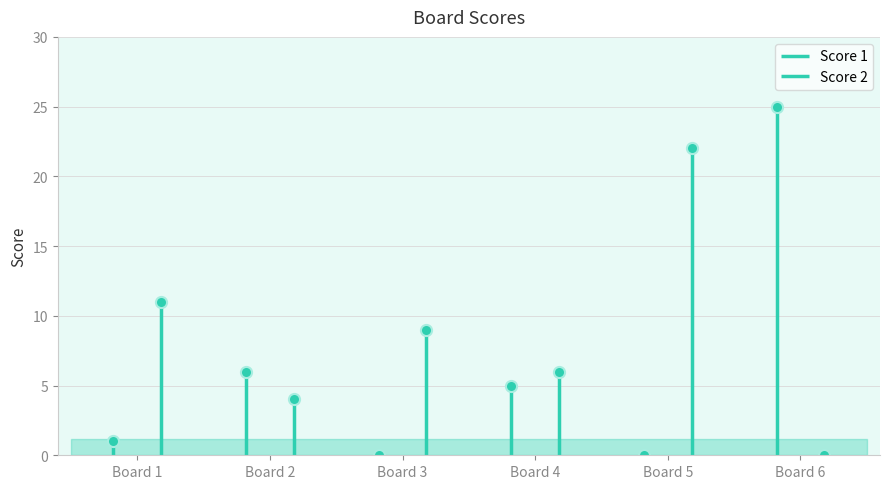

True or false: Score 2 has more than 1 points higher than both neighbors.

True